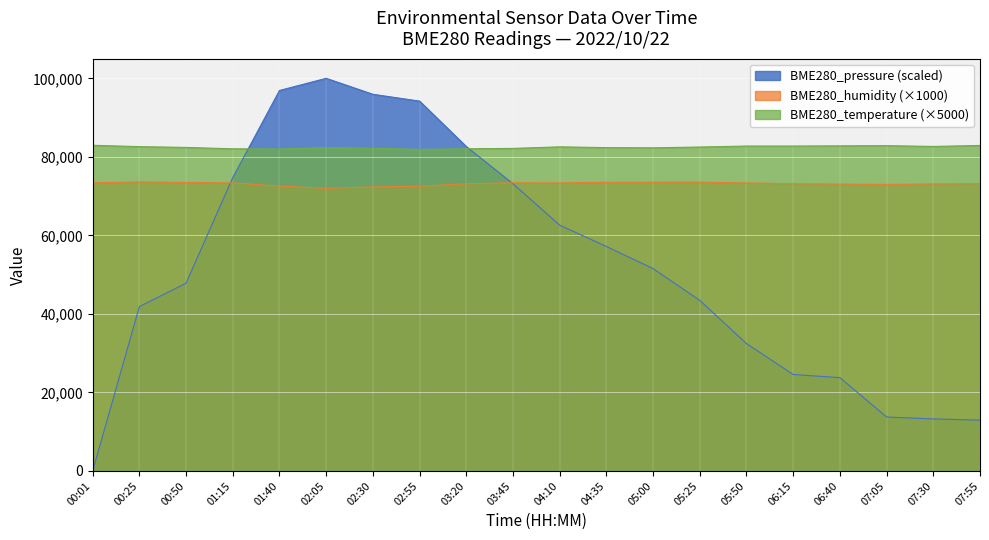

At 07:30, list the series in order from smallest to largest.

BME280_pressure (scaled), BME280_humidity (×1000), BME280_temperature (×5000)